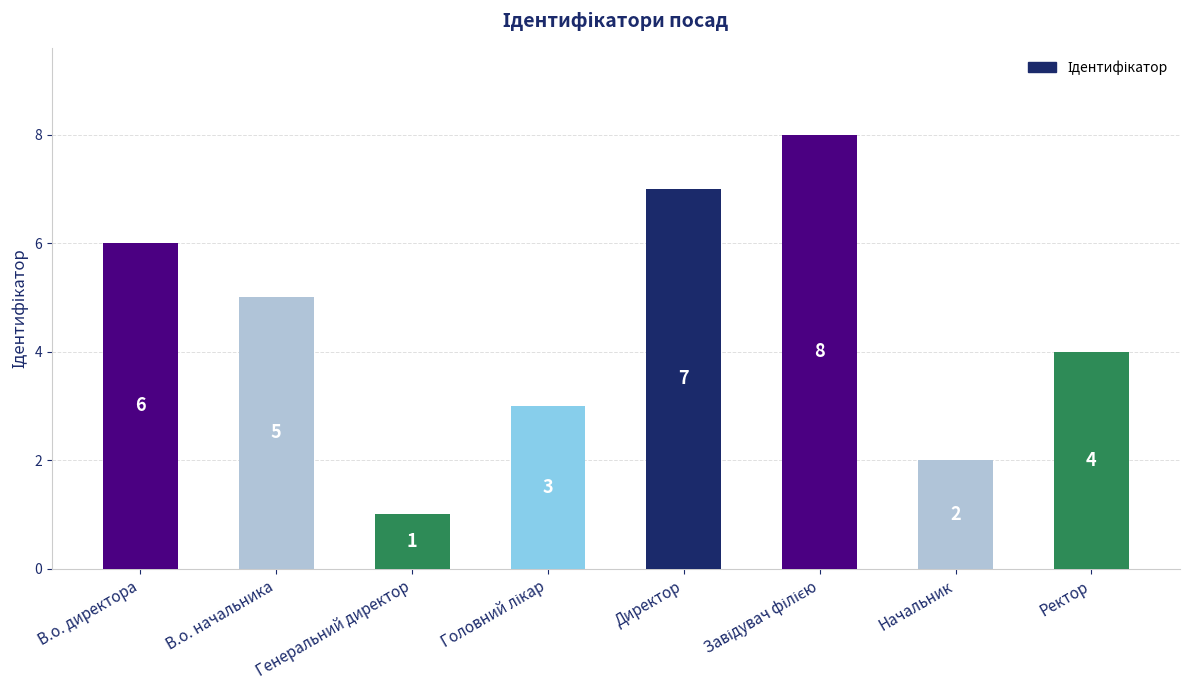

What is the difference between the maximum and minimum values?

7